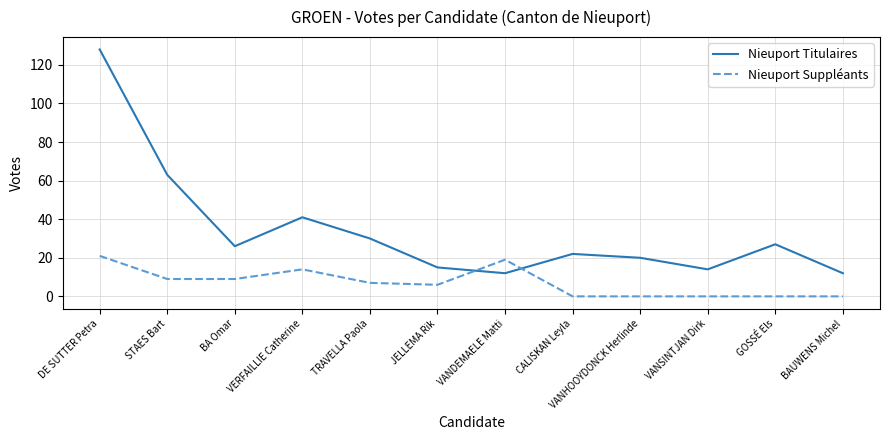

Which series has the largest total across all categories?

Nieuport Titulaires